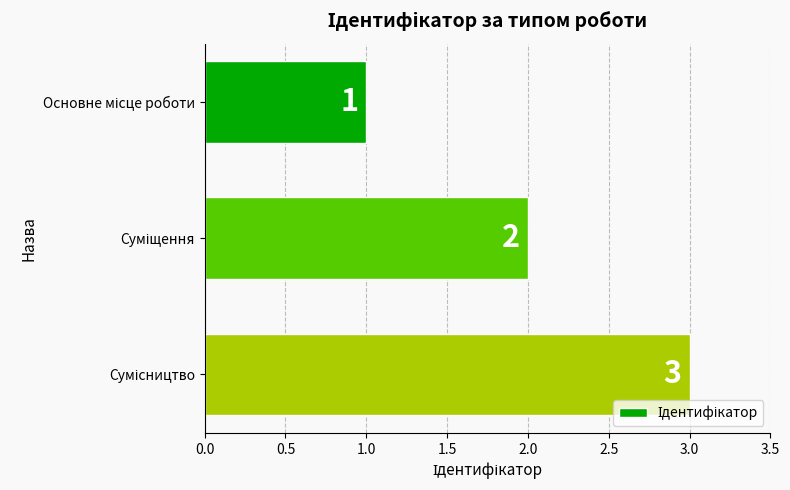

What is the greatest value displayed?

3